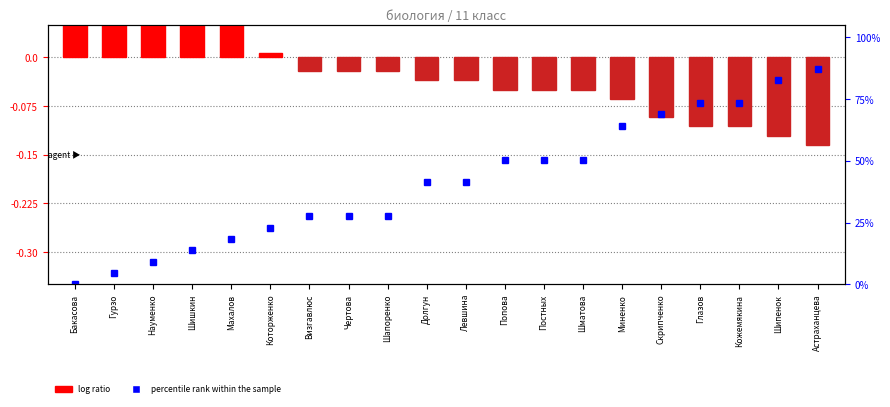

The chart shows a value of 0.2 at Шишкин. True or false?

True